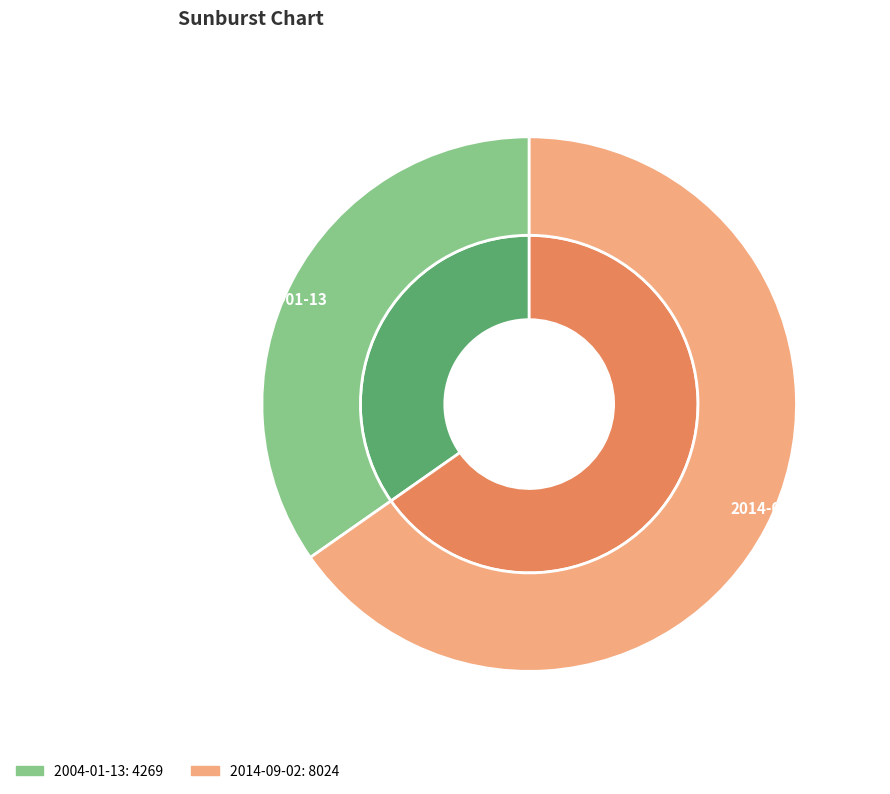

Is it true that 2014-09-02 is 65% of the pie?

True